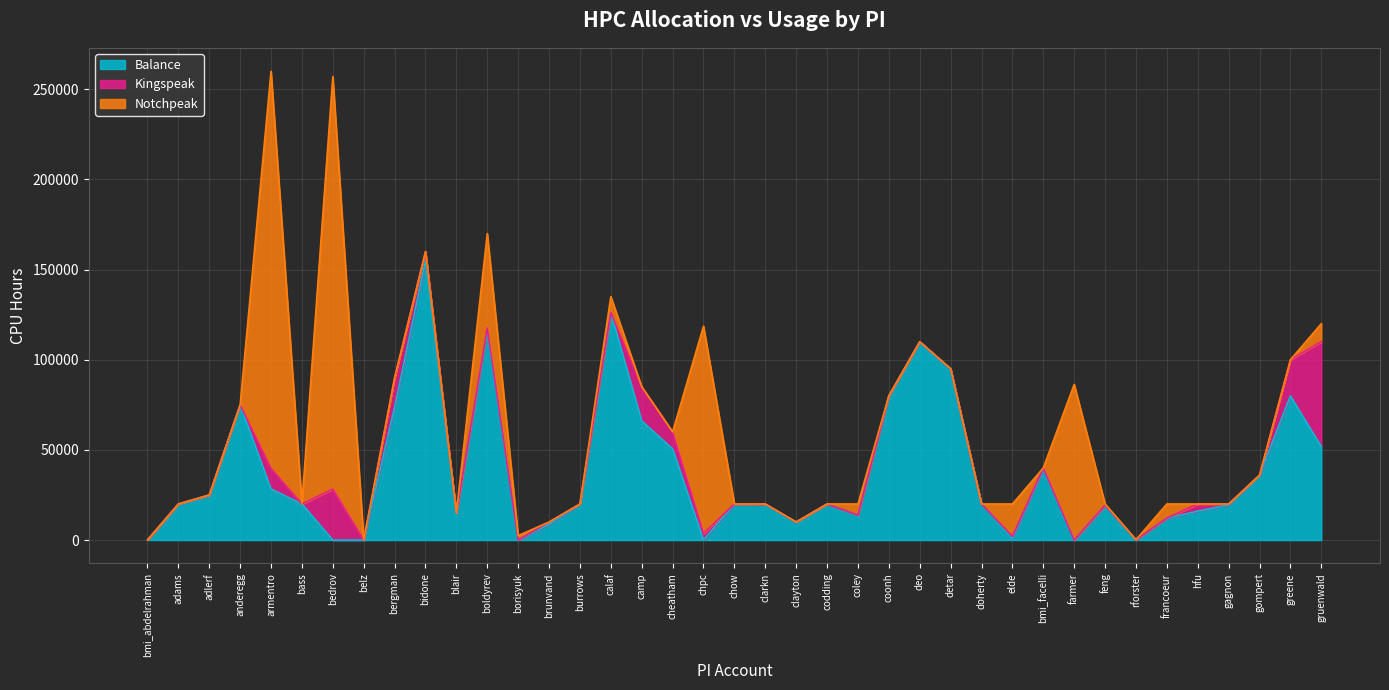

Which series has the widest spread of values?

Notchpeak